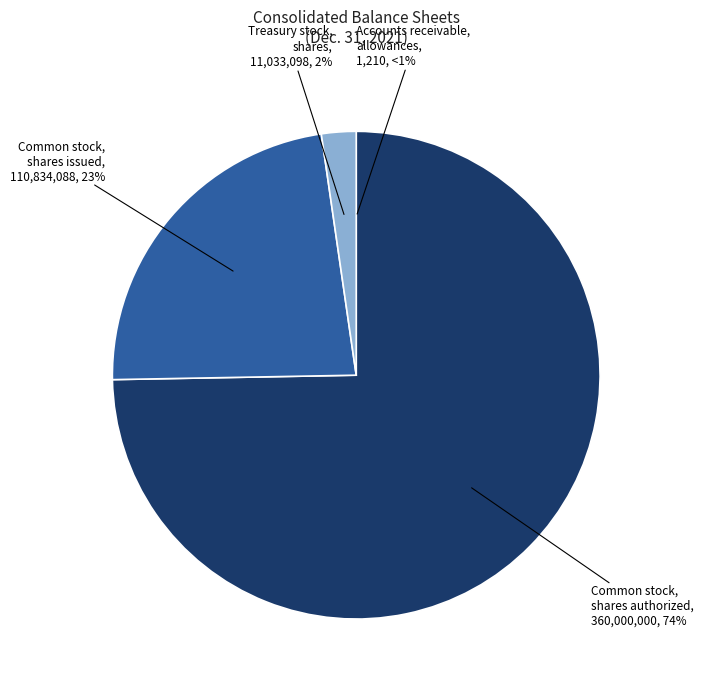

How much of the chart is everything except Common stock, shares authorized?

25.3%